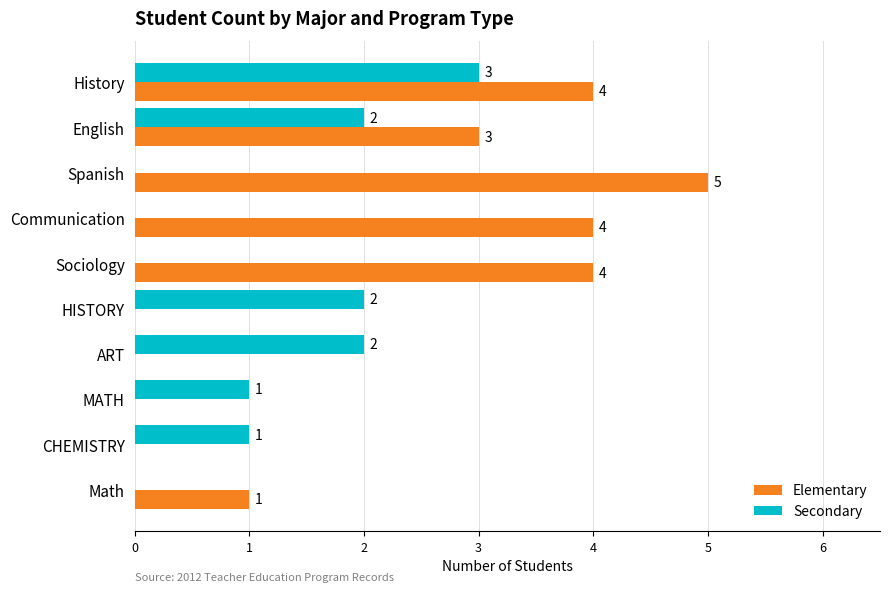

At which category is the sum across all series the highest?

History